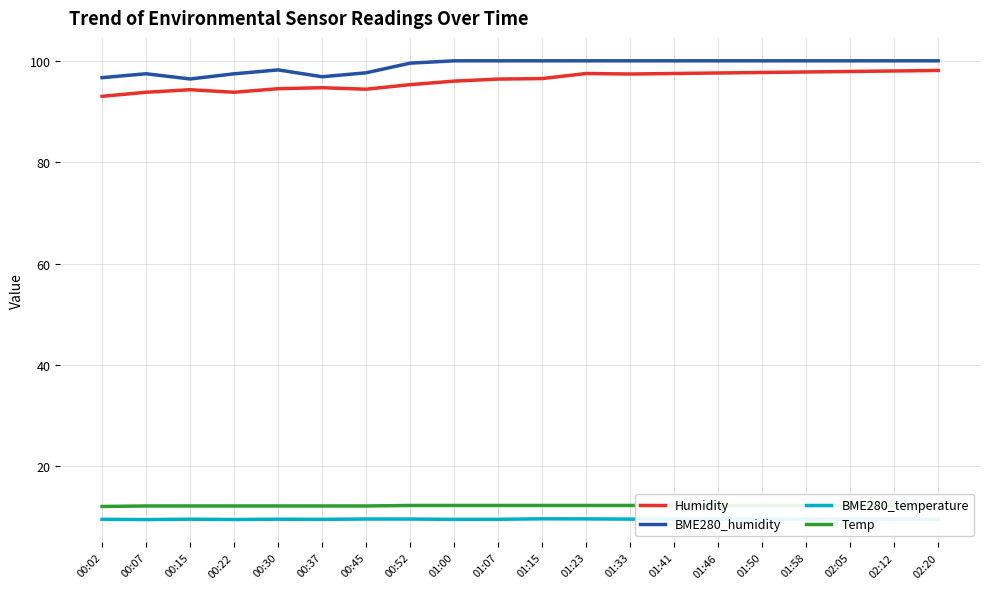

What is the total value across all series at 01:07?

218.3